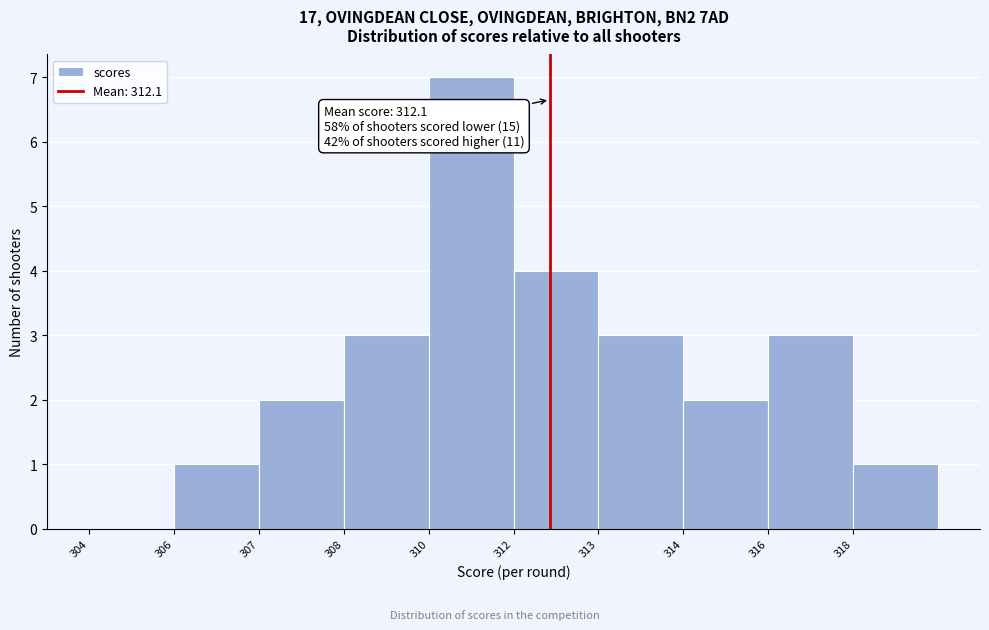

Reading left to right, what are all the values shown in this chart?

304=0	306=1	307=2	308=3	310=7	312=4	313=3	314=2	316=3	318=1